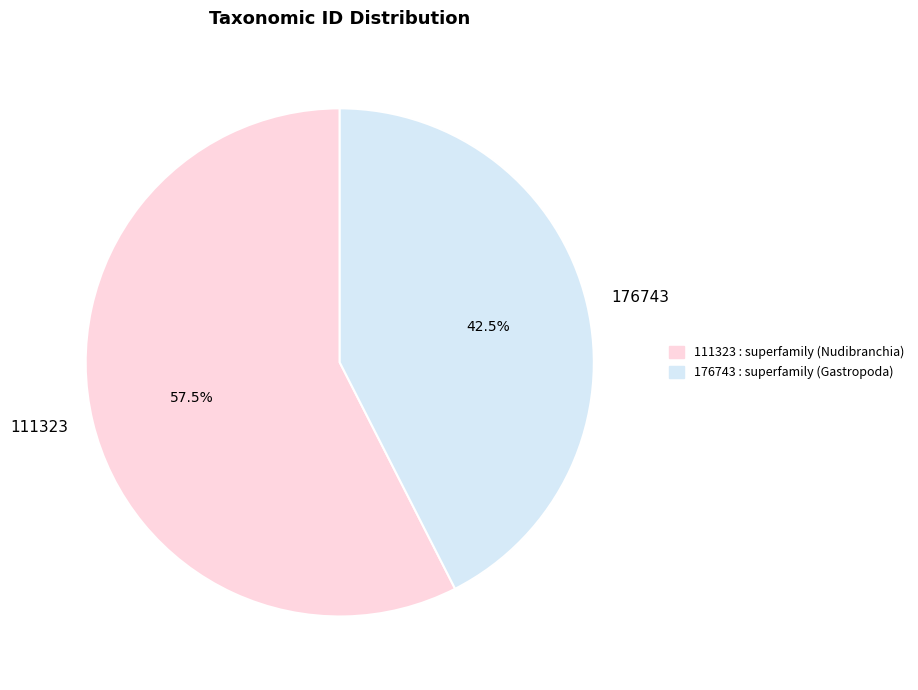

Which category has the smallest portion of the pie?

176743